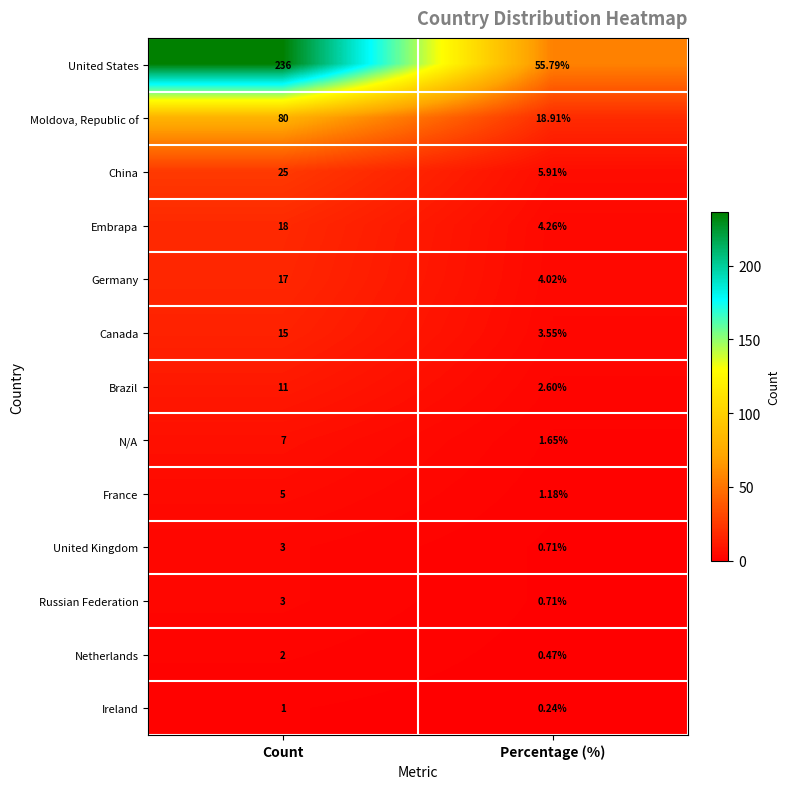

Which series has the largest range (max minus min)?

United States